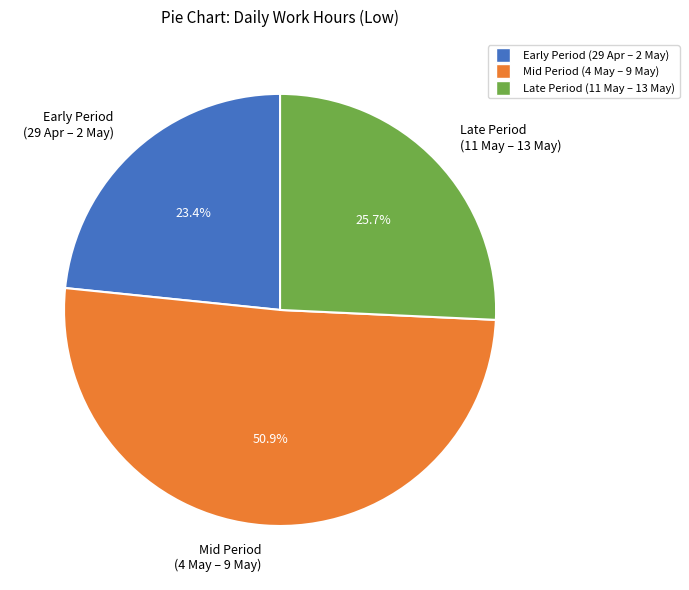

Which slice is the largest?

Mid Period (4 May – 9 May)